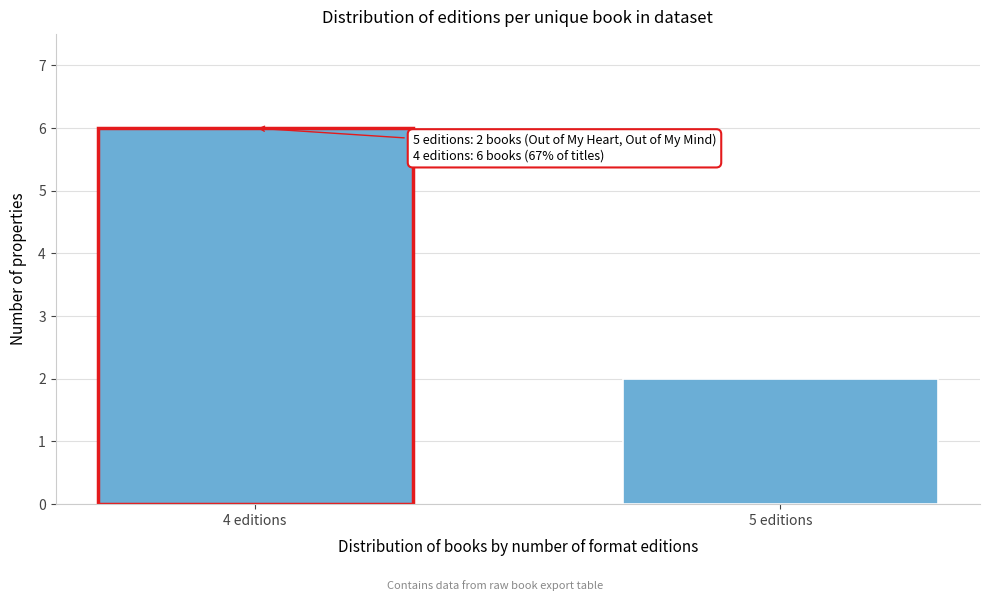

Reading left to right, list all the values displayed in this chart.

4 editions=6	5 editions=2